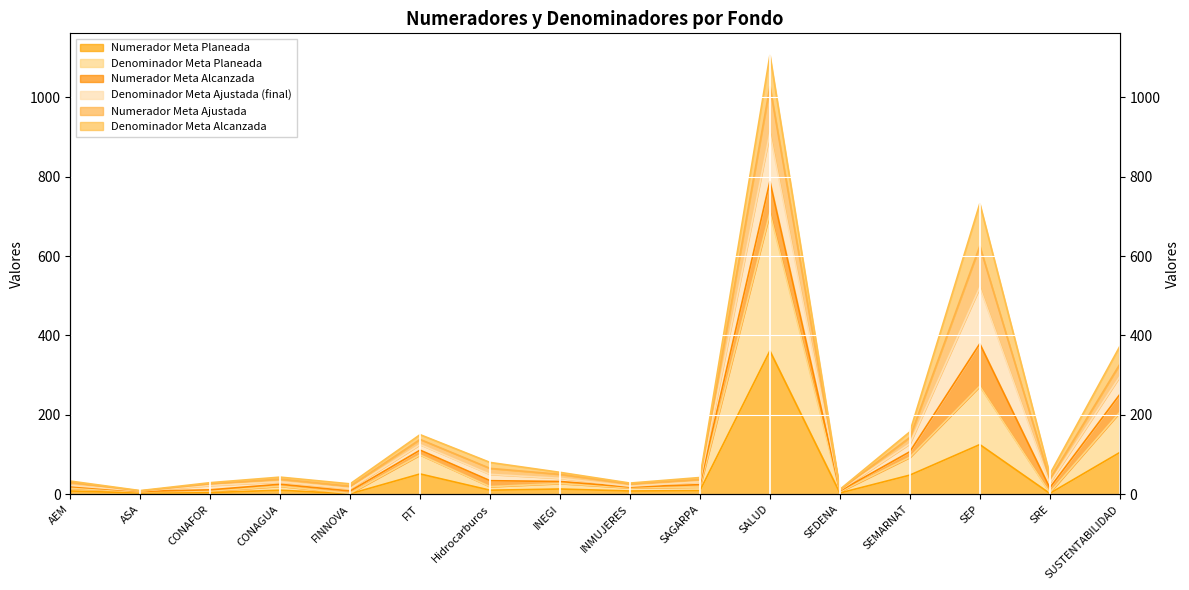

What is the difference between the highest and lowest values at SEMARNAT?

109